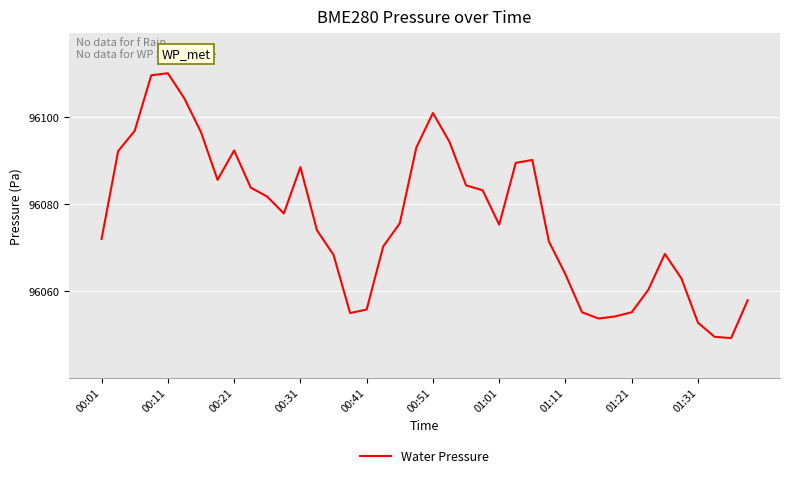

What is the difference between the maximum and minimum values?

60.8